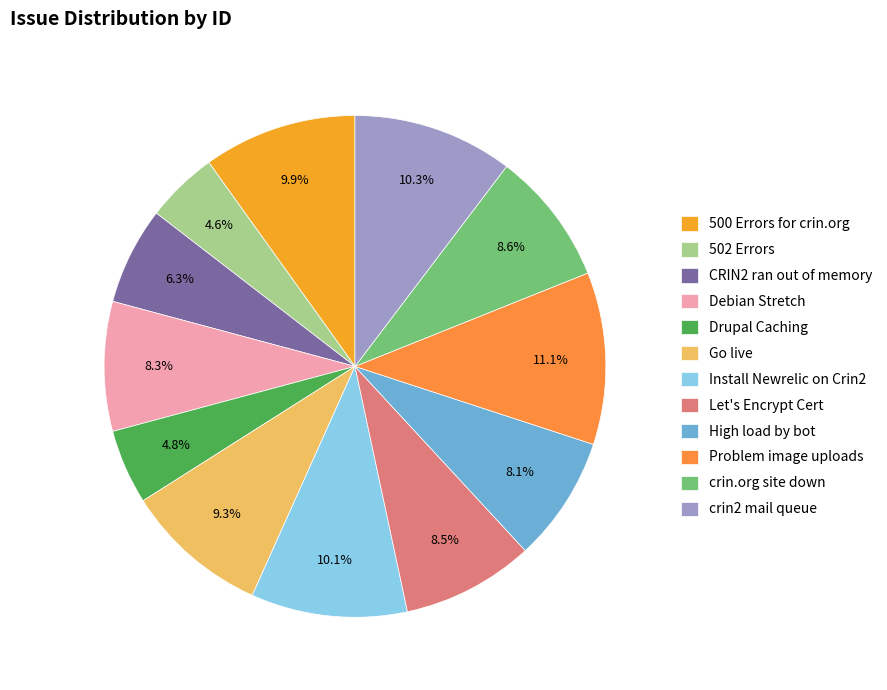

Which has a higher value, 500 Errors for crin.org or Problem image uploads?

Problem image uploads